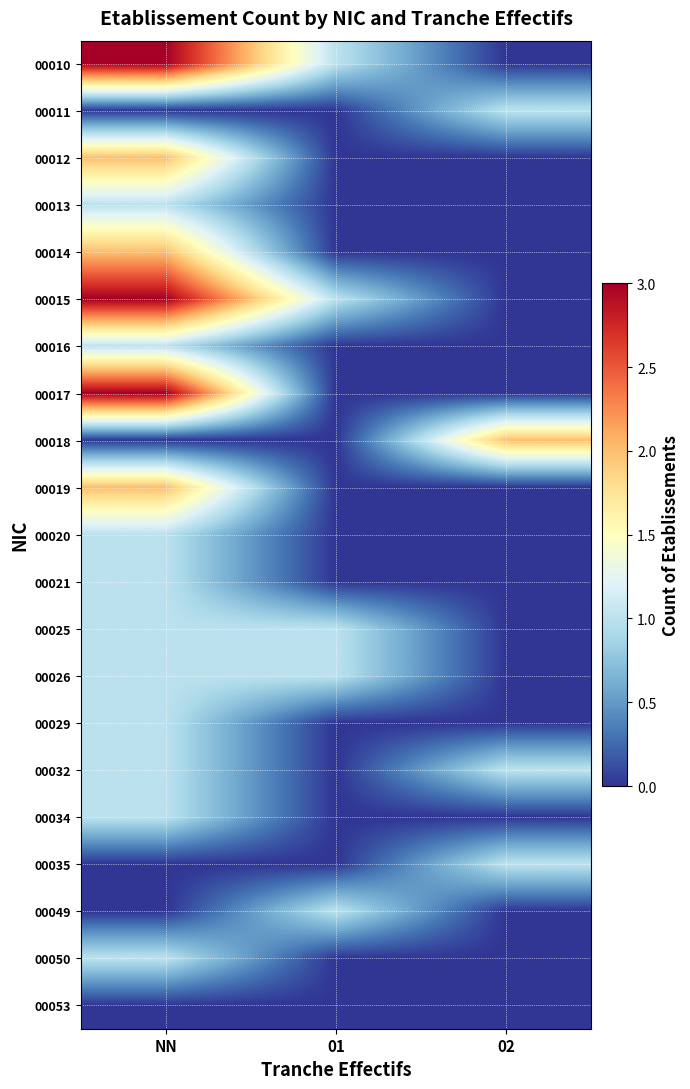

At which category is the sum across all series the highest?

NN